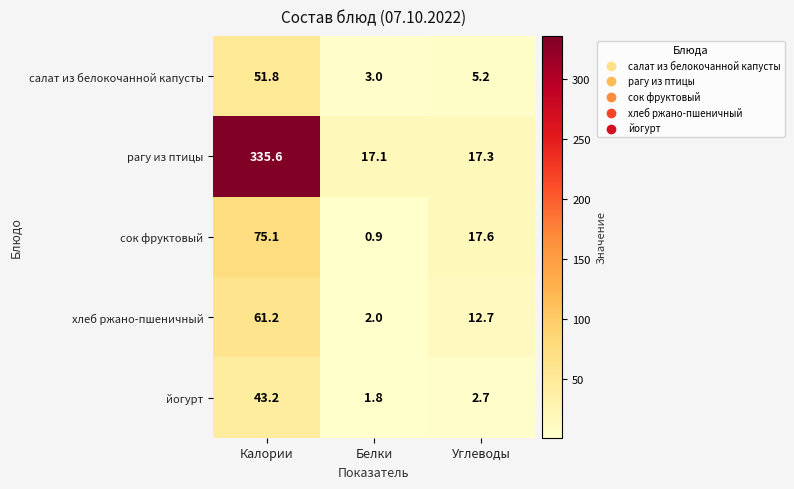

Which series has the widest spread of values?

рагу из птицы